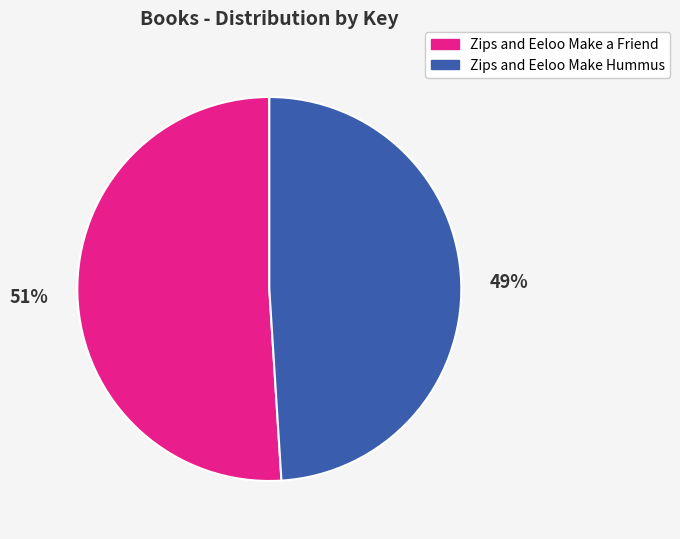

Do Zips and Eeloo Make Hummus and Zips and Eeloo Make a Friend together represent more than half of the pie?

Yes